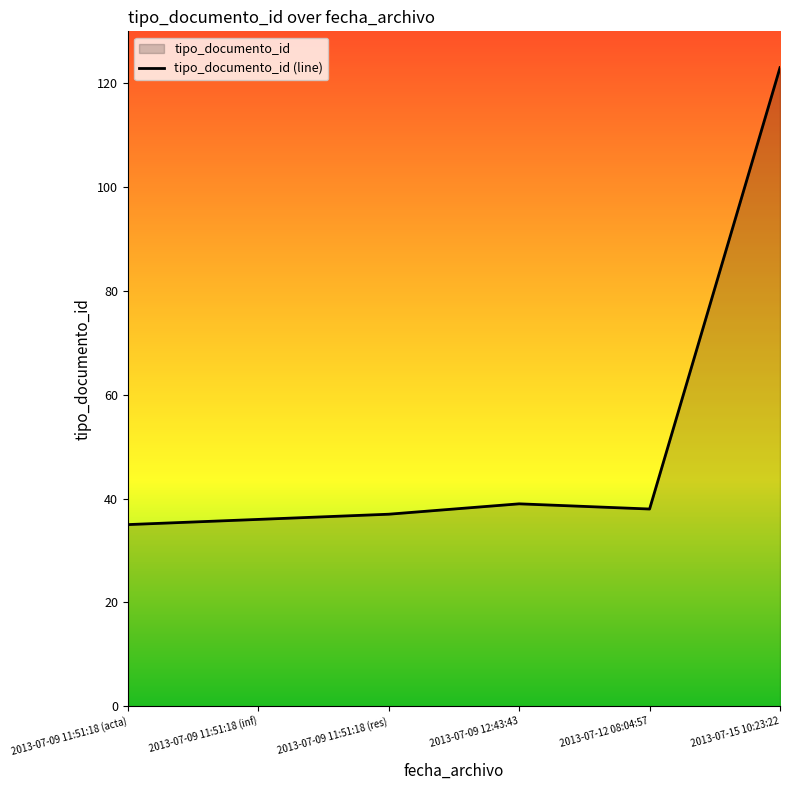

Approximately how many times larger is the value at 2013-07-09 11:51 compared to 2013-07-15 10:23?

0.3